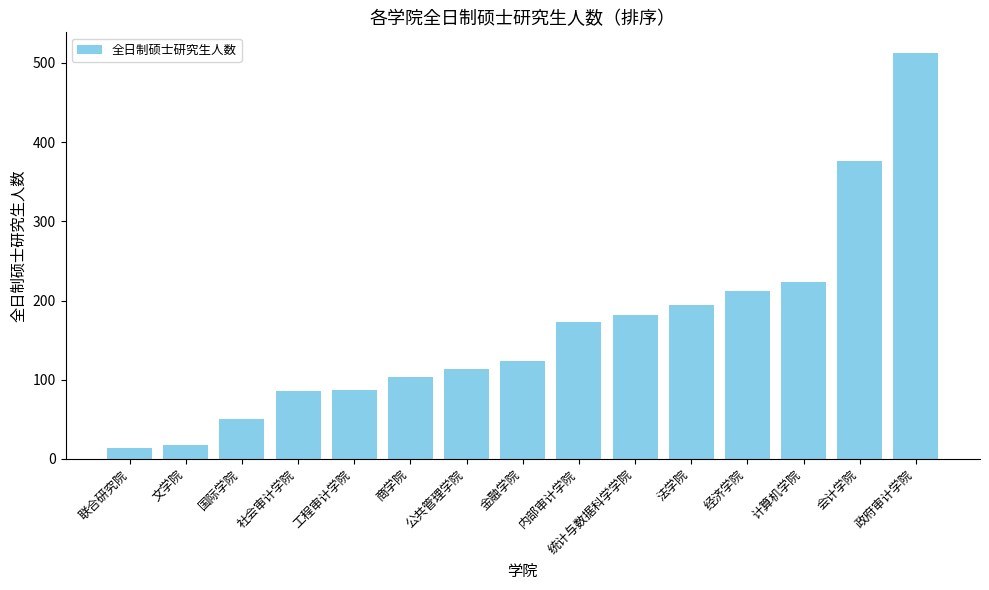

What is the difference between the values at 统计与数据科学学院 and 法学院?

13